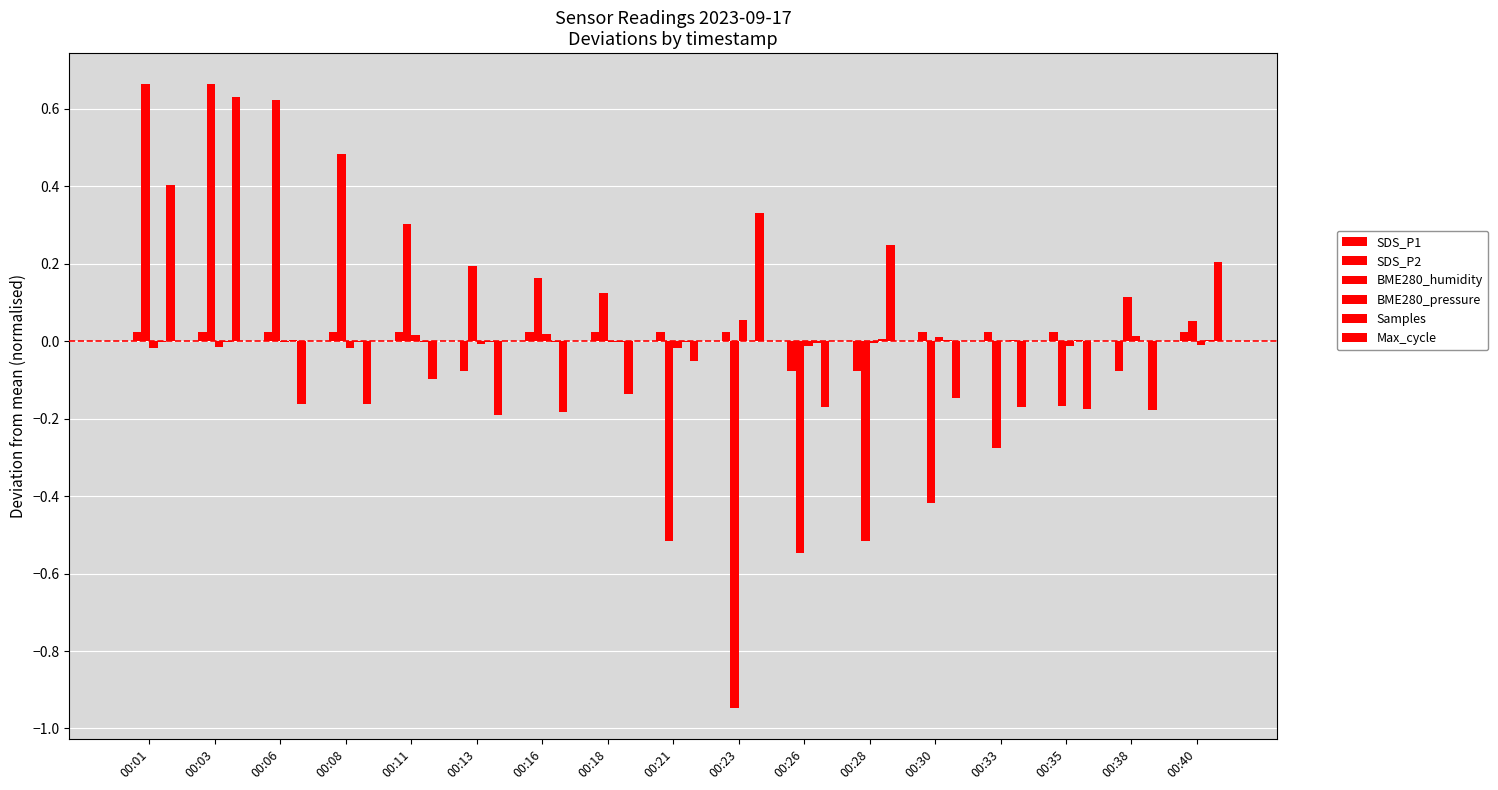

How many values in the SDS_P2 series exceed 0?

13